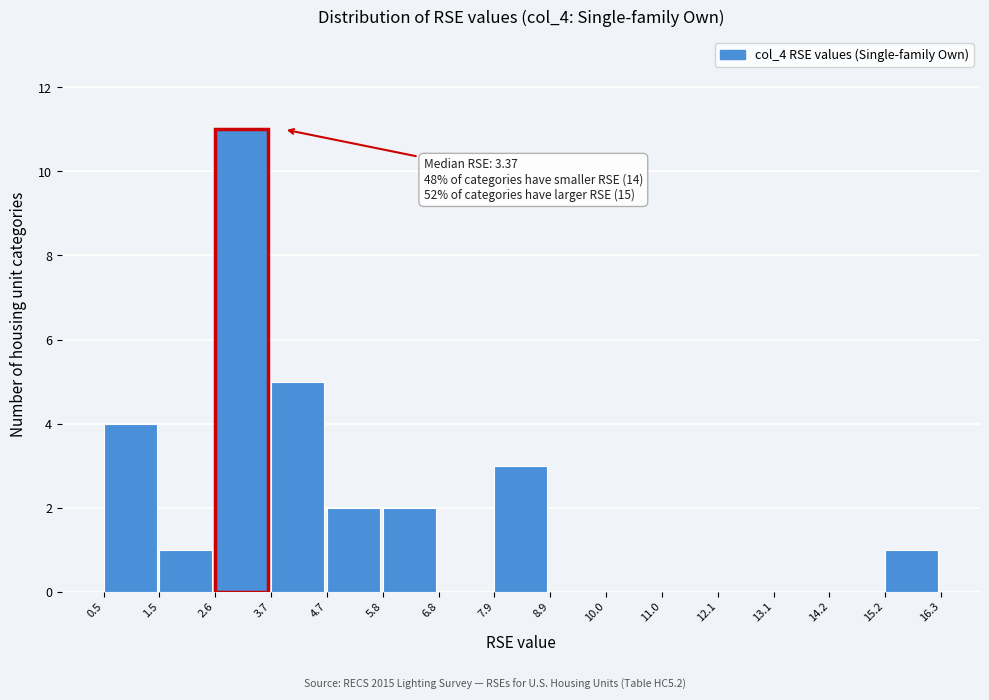

Which range on the x-axis has the tallest bar?

2.6 to 3.7